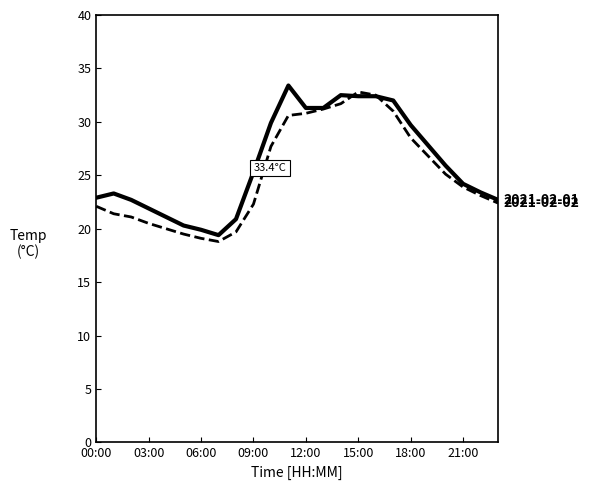

What is the greatest value displayed?

33.4